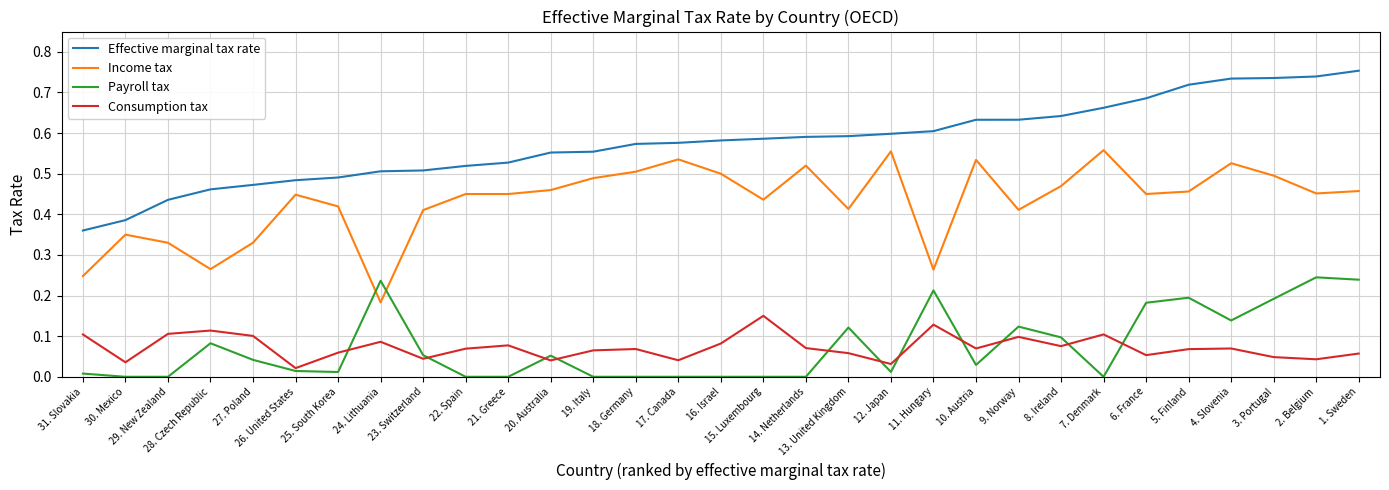

True or false: Payroll tax and Consumption tax cross at least once.

True